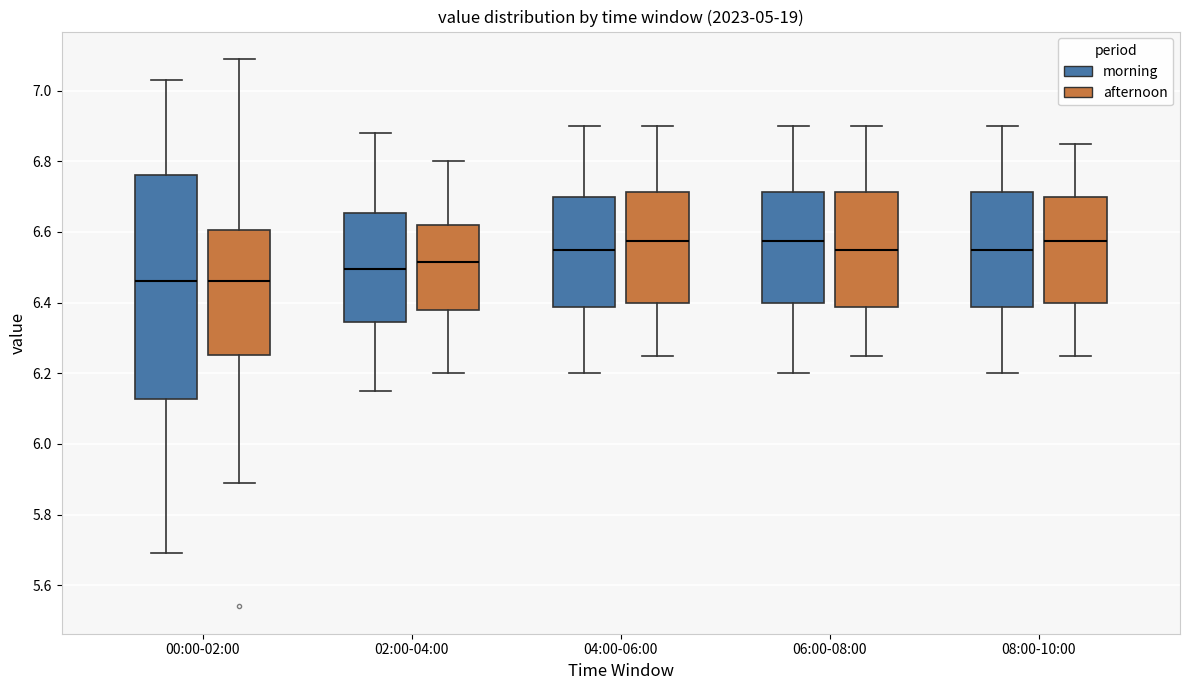

Comparing the boxes themselves (not the whiskers), which one is the tallest?

00:00-02:00 (morning)